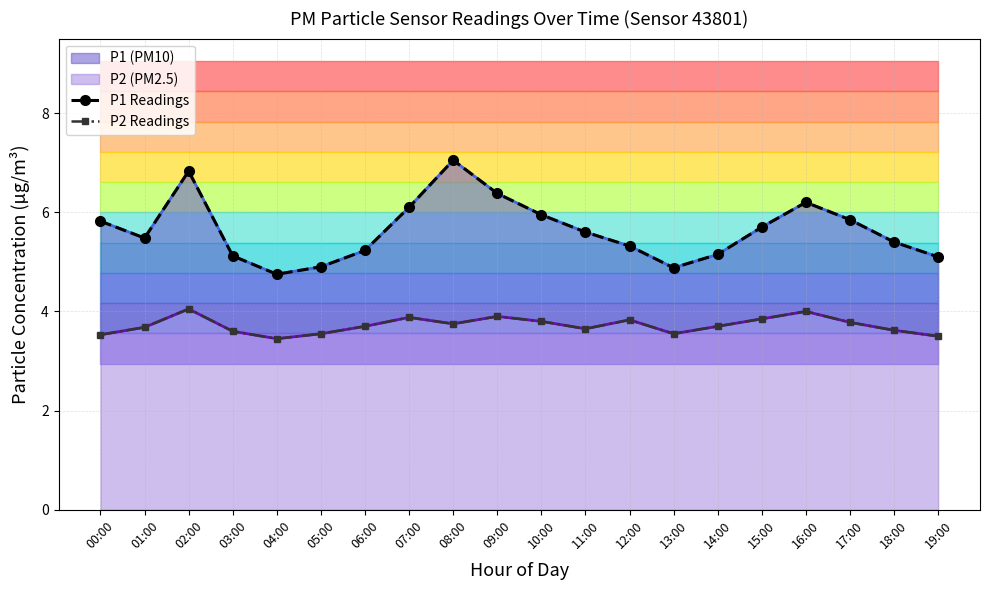

Reading right to left, list all the values displayed in this chart.

P1 Readings: 5.1	5.4	5.8	6.2	5.7	5.2	4.9	5.3	5.6	6.0	6.4	7.0	6.1	5.2	4.9	4.8	5.1	6.8	5.5	5.8
P2 Readings: 3.5	3.6	3.8	4.0	3.9	3.7	3.5	3.8	3.6	3.8	3.9	3.8	3.9	3.7	3.5	3.5	3.6	4.0	3.7	3.5